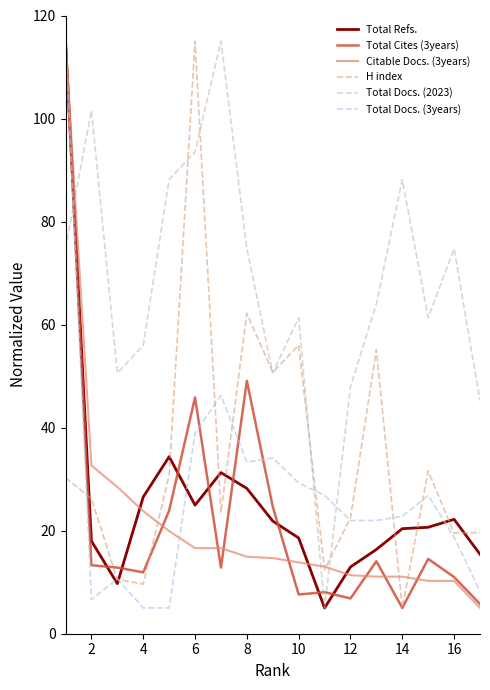

What is the greatest value displayed?

115.0